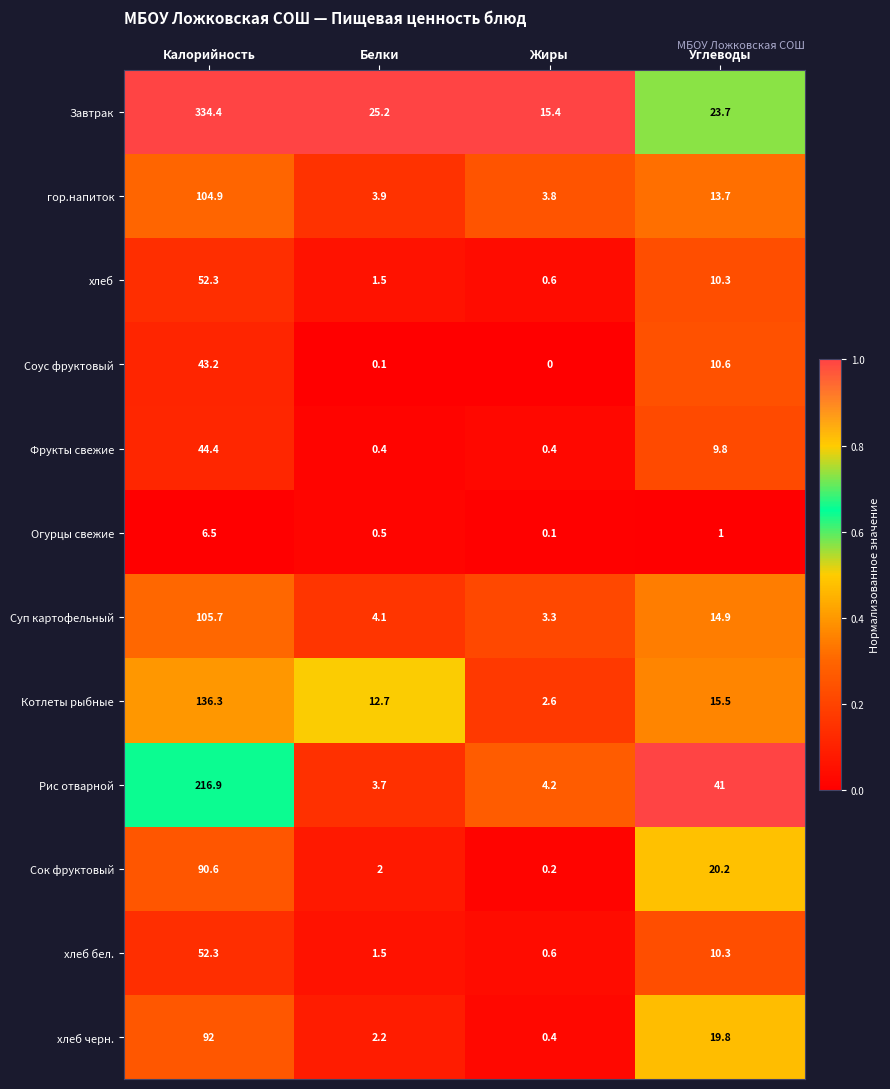

What is the sum of all Сок фруктовый values?

113.0